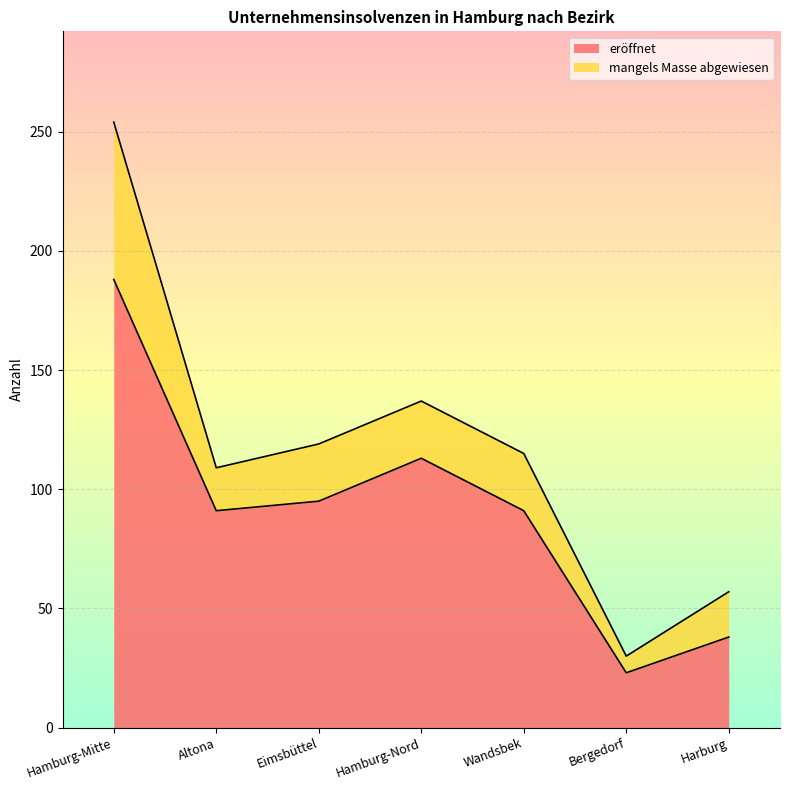

Reading right to left, what are all the values shown in this chart?

38	23	91	113	95	91	188